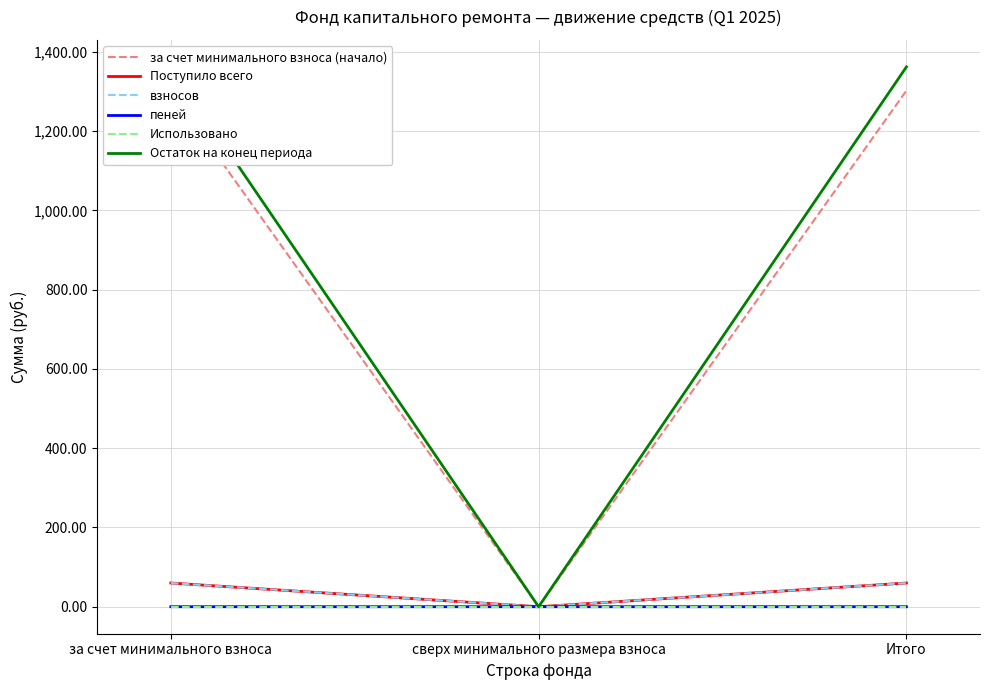

Does the chart have visible grid lines?

Yes